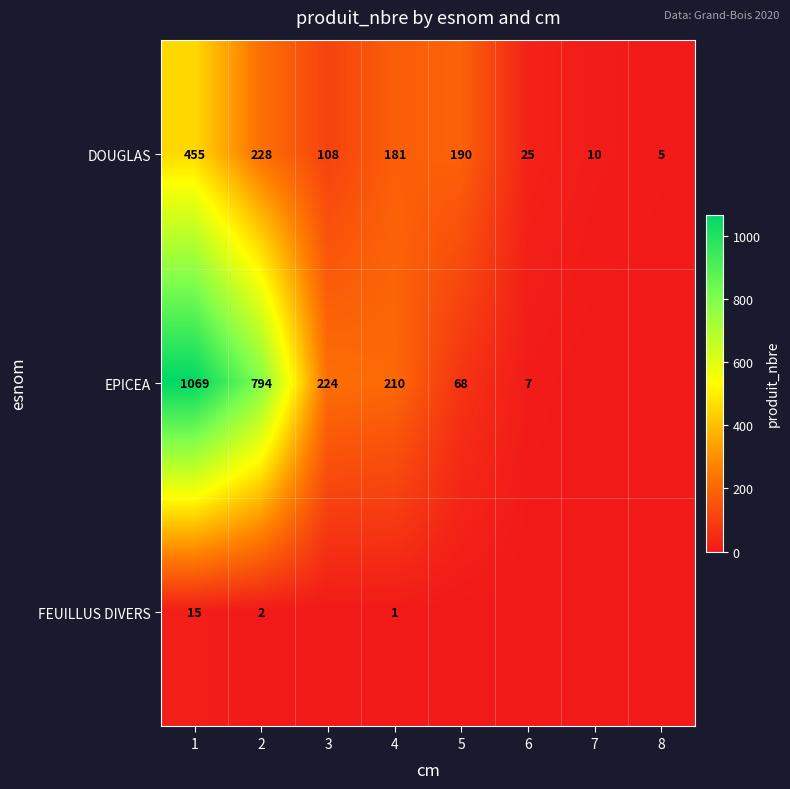

At how many categories does at least one series exceed 456?

2